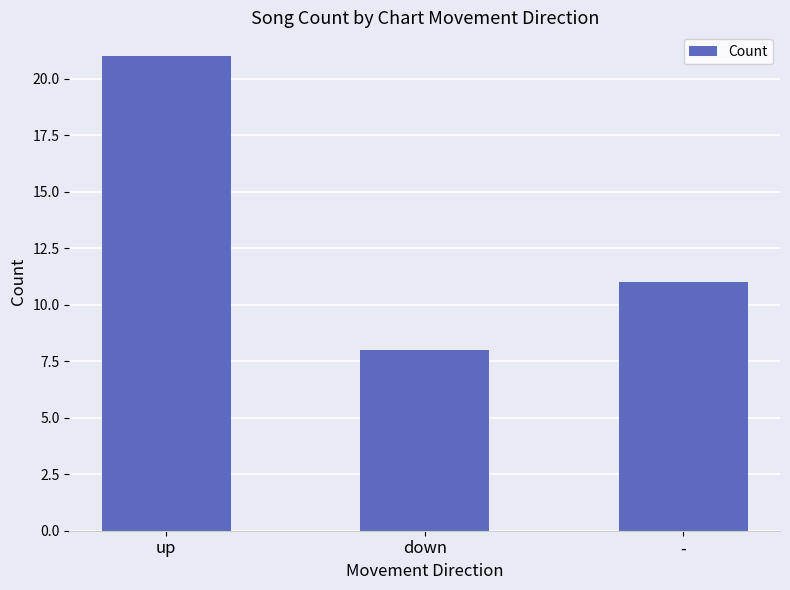

The value at - is 11. True or false?

True